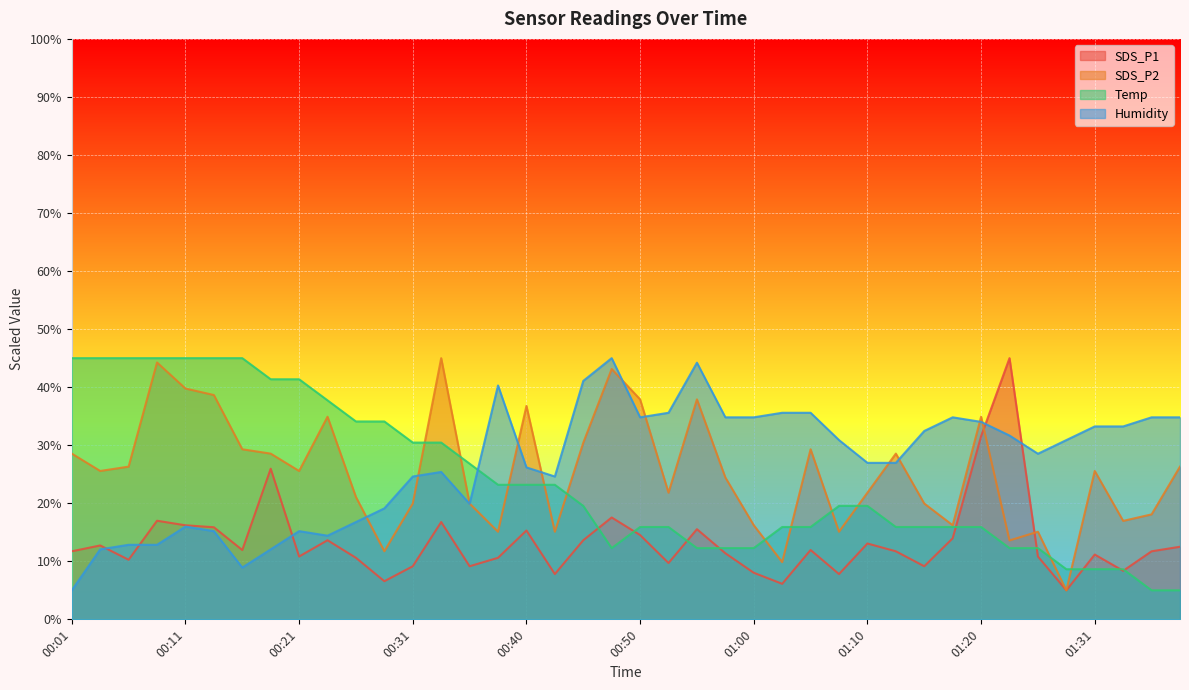

List the labels in order of SDS_P2 value, largest first.

00:33, 00:09, 00:48, 00:11, 00:14, 00:50, 00:55, 00:40, 00:23, 01:20, 00:45, 00:16, 01:05, 00:01, 00:18, 01:12, 00:06, 01:39, 00:04, 00:21, 01:31, 00:58, 00:53, 01:10, 00:26, 00:31, 00:36, 01:15, 01:37, 01:34, 01:00, 01:17, 00:38, 00:43, 01:07, 01:26, 01:23, 00:28, 01:02, 01:29